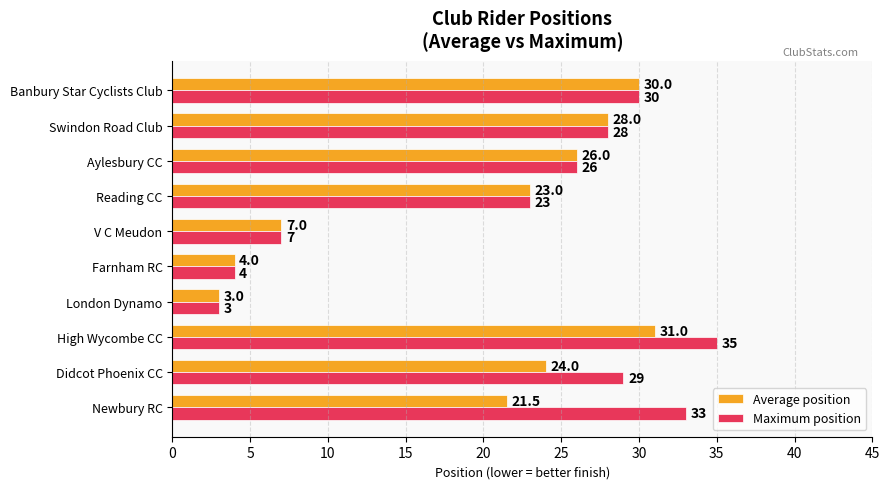

How many values in the Maximum position series are below 28?

5